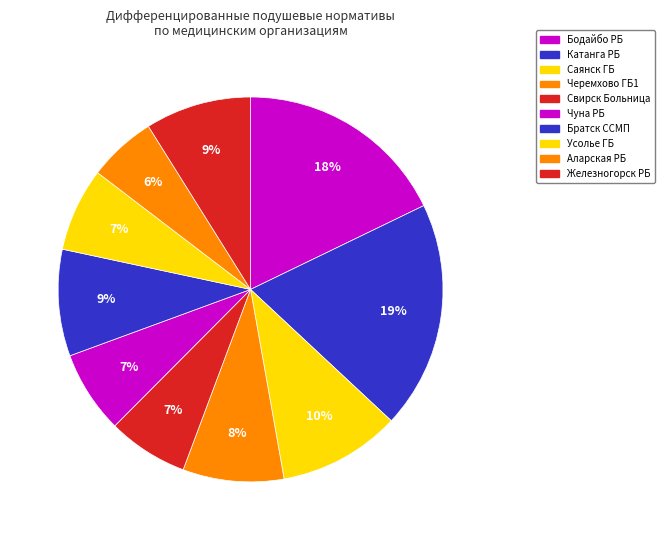

Between Свирск Больница and Чуна РБ, which is larger?

Чуна РБ